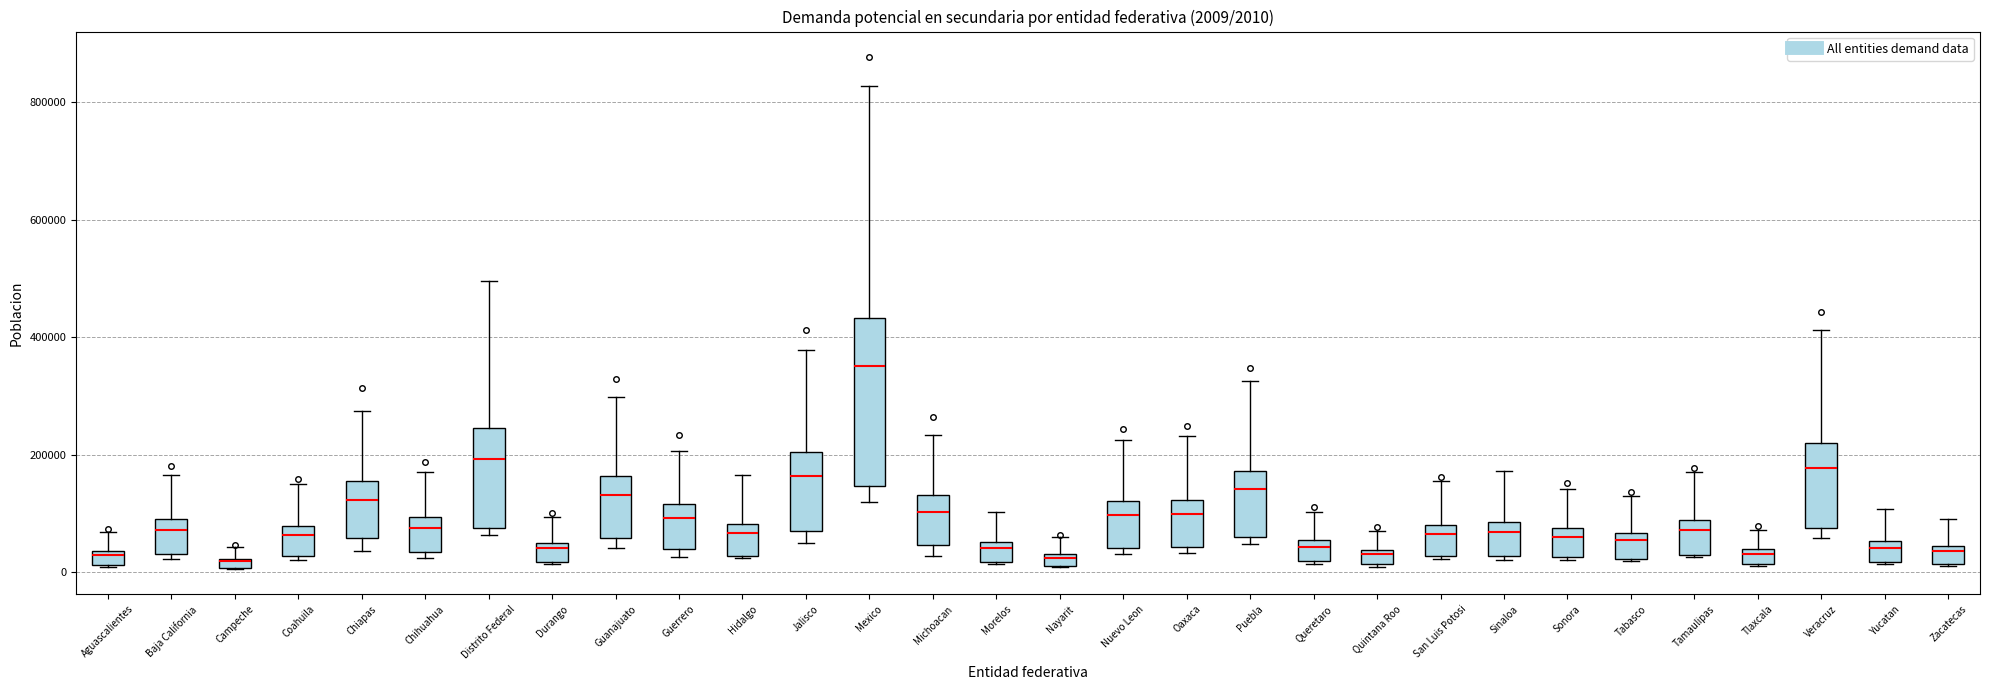

Which box is the tallest, from its lower edge to its upper edge?

Mexico